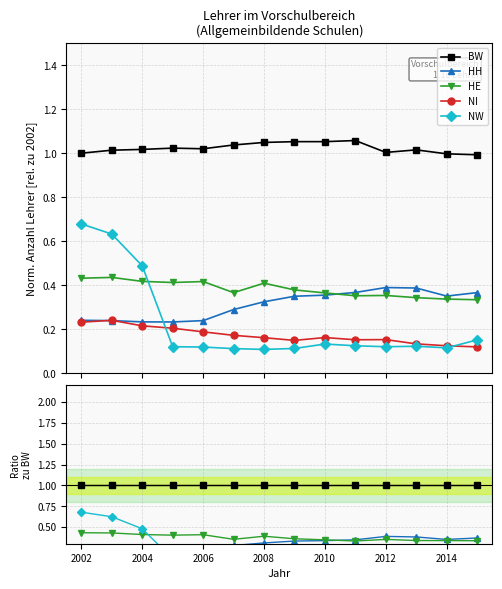

What is the difference between the highest and lowest values at 2012?

0.9